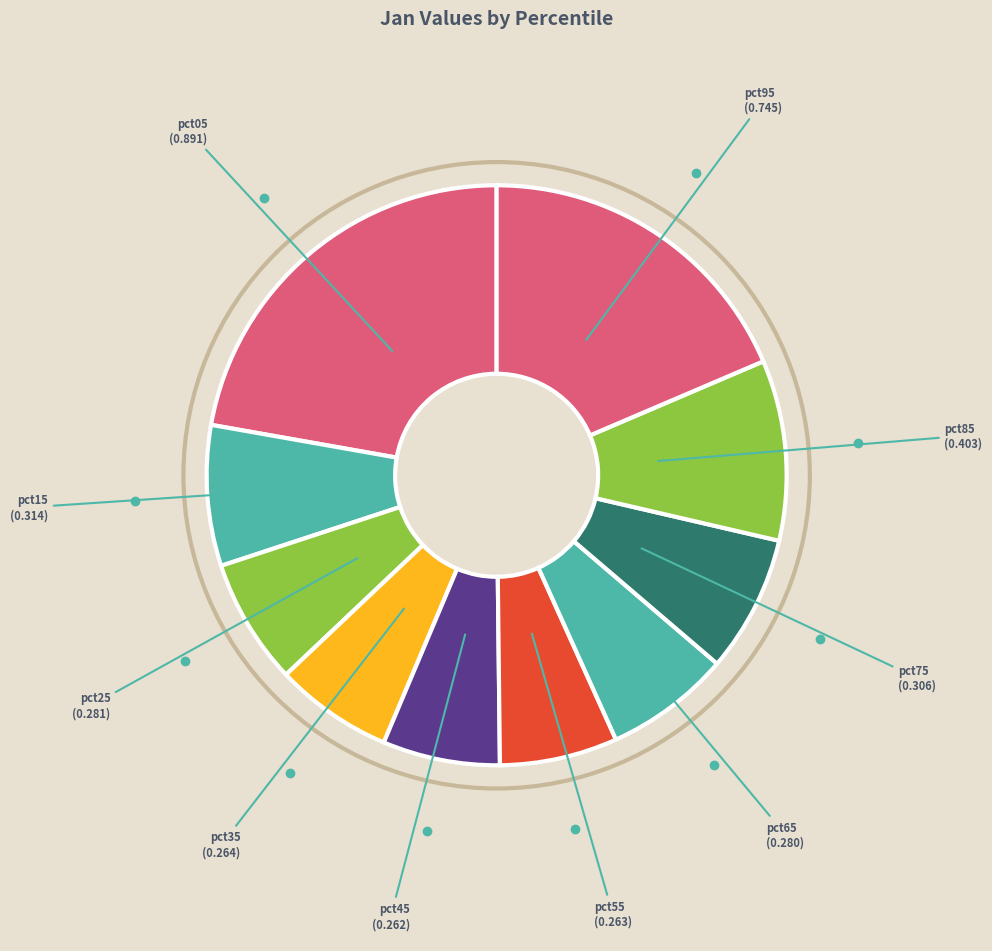

To the nearest percent, what is the average slice percentage?

10%